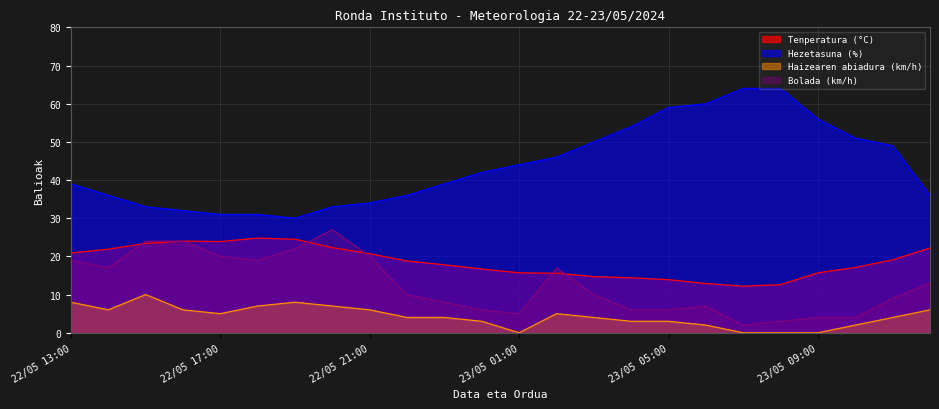

Reading left to right, extract all data points from this chart.

Tenperatura (°C): 20.9	21.9	23.4	24.0	23.9	24.8	24.5	22.3	20.7	18.8	17.8	16.7	15.7	15.6	14.7	14.4	13.9	12.9	12.2	12.6	15.7	17.1	19.1	22.2
Hezetasuna (%): 39.0	36.0	33.0	32.0	31.0	31.0	30.0	33.0	34.0	36.0	39.0	42.0	44.0	46.0	50.0	54.0	59.0	60.0	64.0	64.0	56.0	51.0	49.0	36.0
Haizearen abiadura (km/h): 8.0	6.0	10.0	6.0	5.0	7.0	8.0	7.0	6.0	4.0	4.0	3.0	0.0	5.0	4.0	3.0	3.0	2.0	0.0	0.0	0.0	2.0	4.0	6.0
Bolada (km/h): 19.0	17.0	24.0	24.0	20.0	19.0	22.0	27.0	20.0	10.0	8.0	6.0	5.0	17.0	10.0	6.0	6.0	7.0	2.0	3.0	4.0	4.0	9.0	13.0